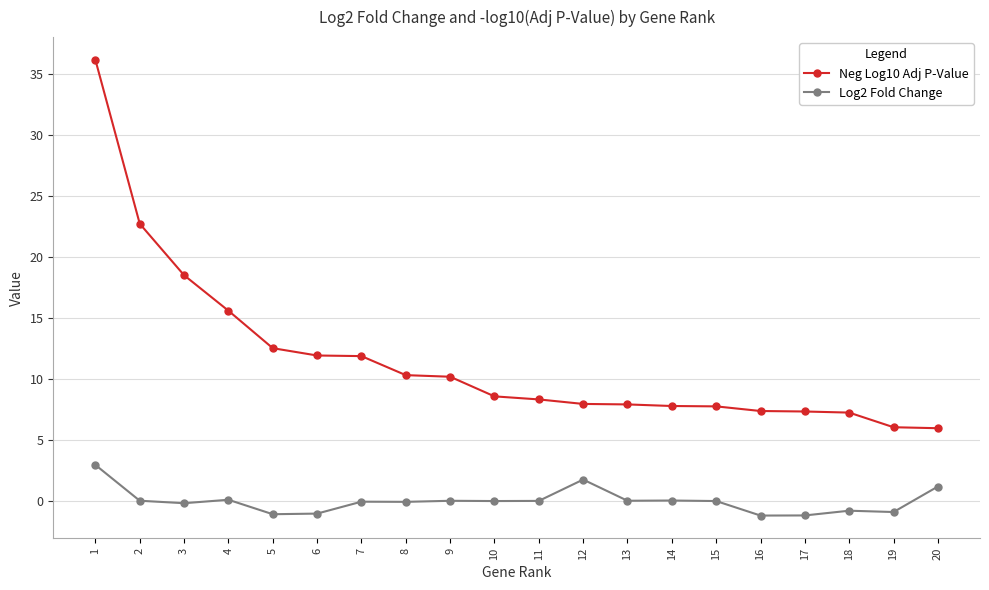

Which series has the widest spread of values?

Neg Log10 Adj P-Value